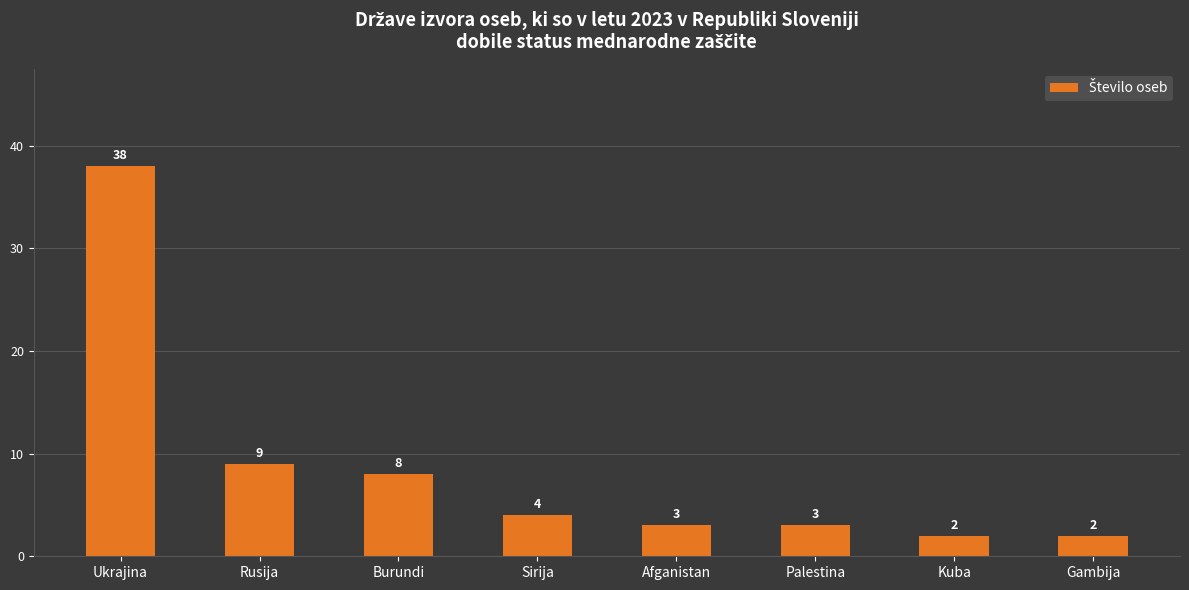

Which category has the highest value across all series?

Ukrajina